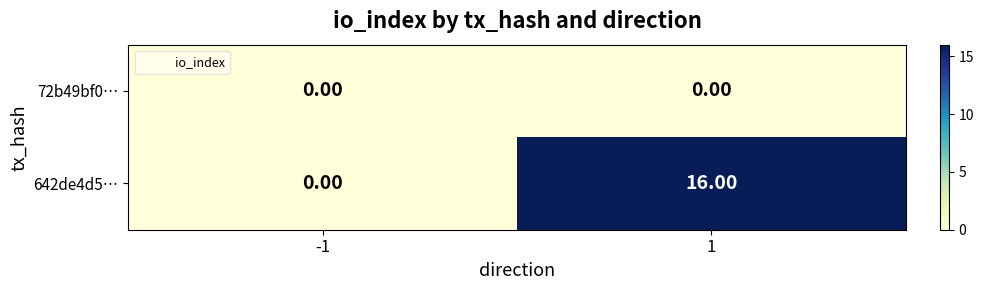

Which series has the widest spread of values?

642de4d5…